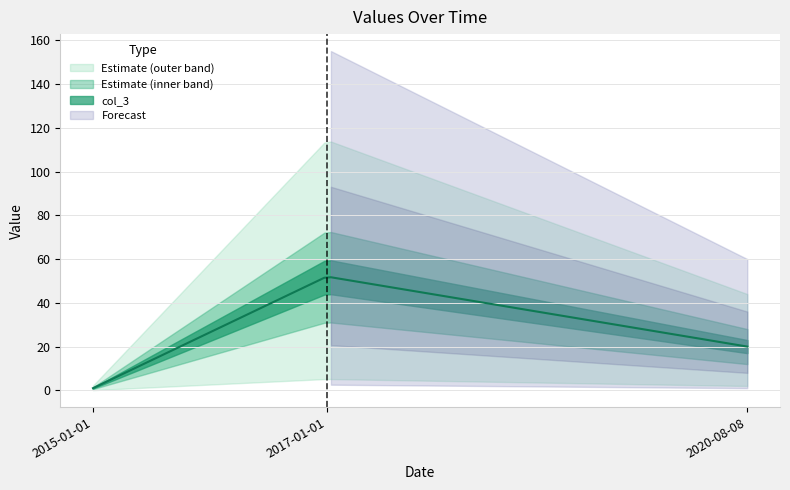

What is the ratio of the value at 2017-01-01 to the value at 2015-01-01?

52.0